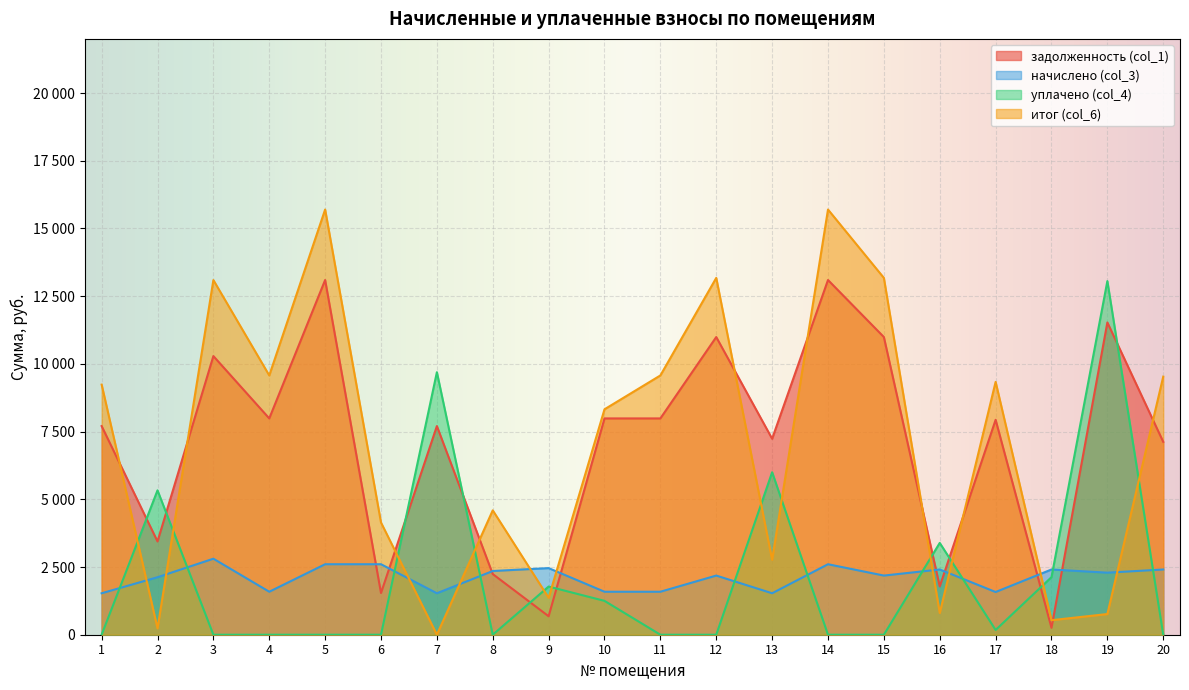

The уплачено (col_4) series shows 6000.0 at 13. True or false?

True